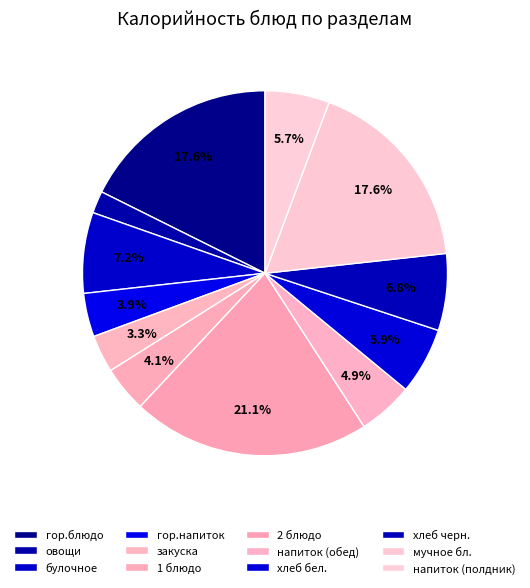

True or false: булочное accounts for 7% of the total.

True